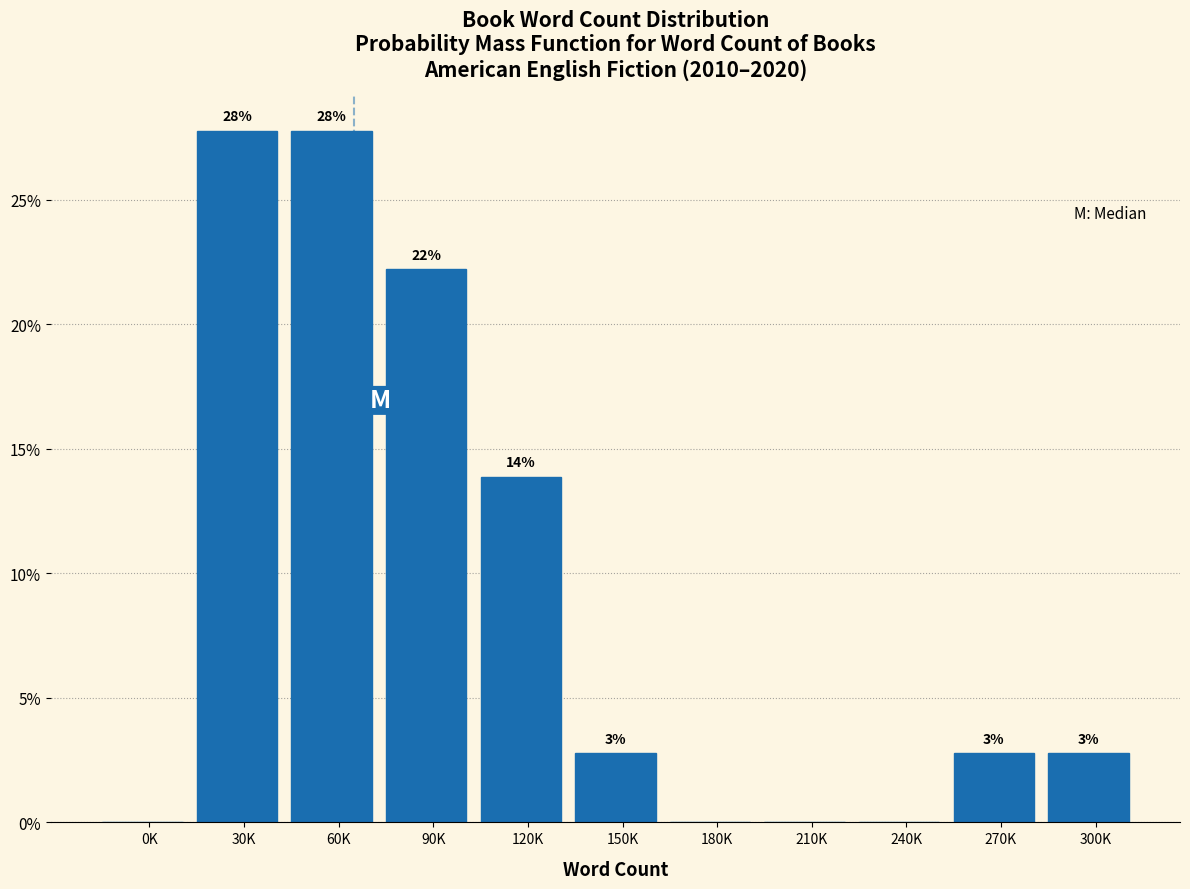

Are the bars horizontal?

No